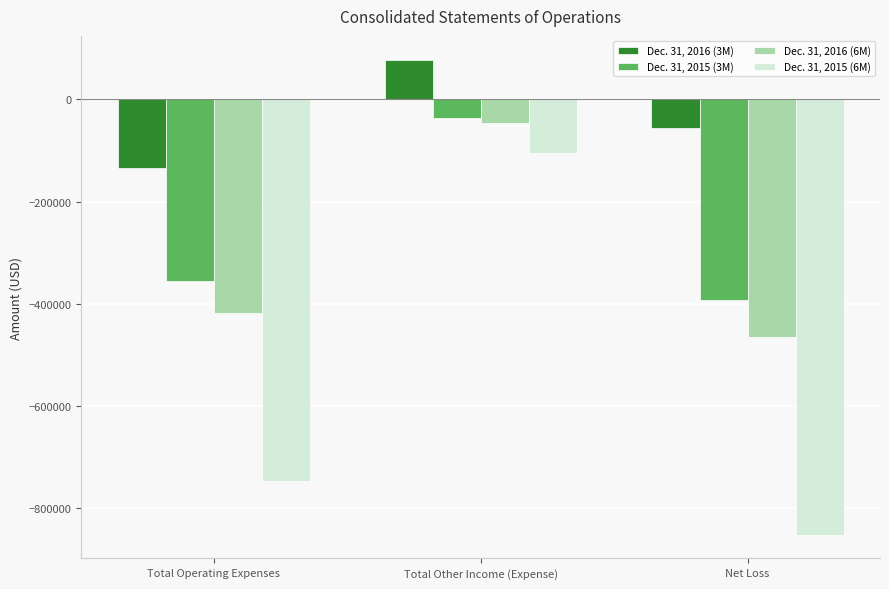

How many bars are there in total?

12